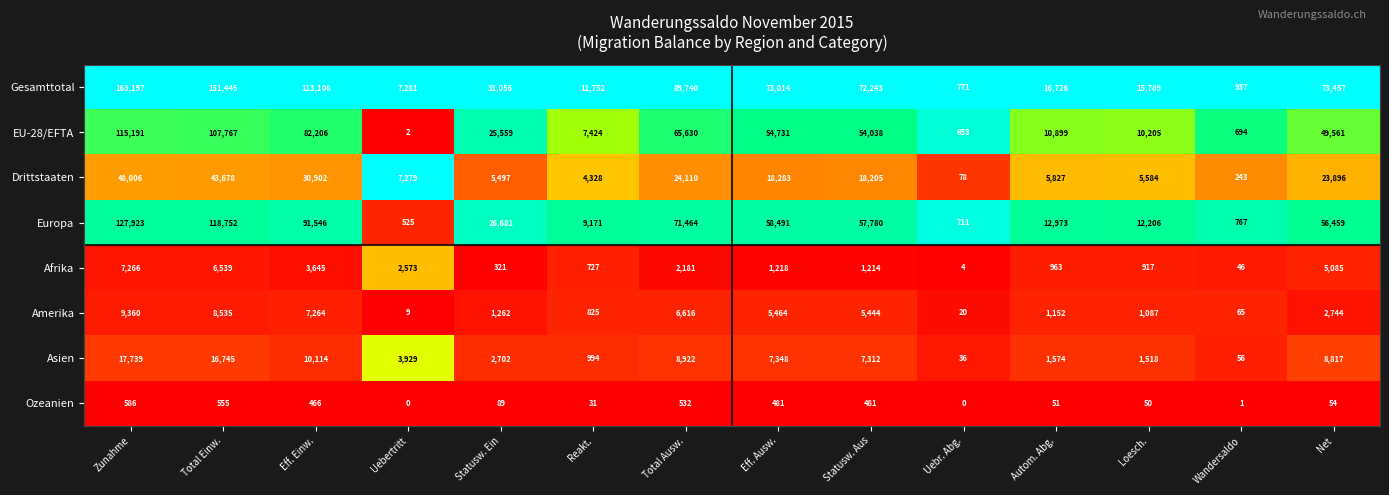

List the series in order of their peak value, highest first.

Gesamttotal, Europa, EU-28/EFTA, Drittstaaten, Asien, Amerika, Afrika, Ozeanien